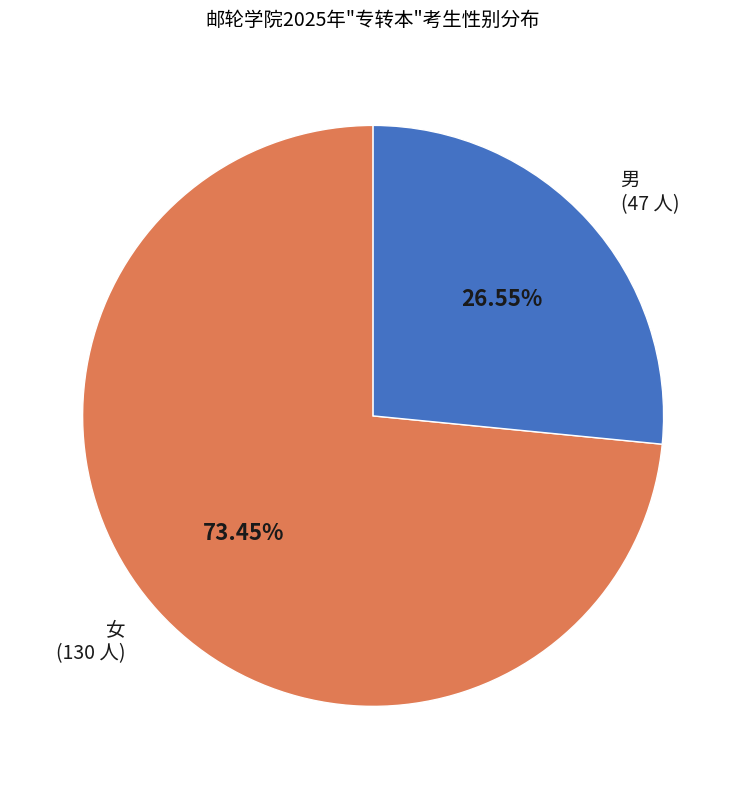

Rank the categories by value from highest to lowest.

女, 男